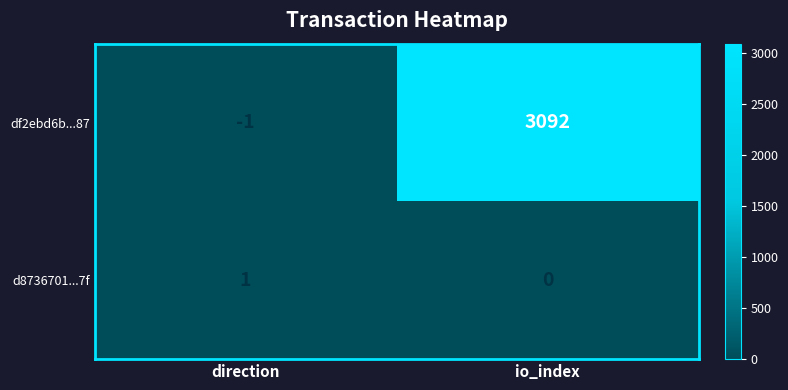

What is the difference between the df2ebd6b...87 values at direction and io_index?

3093